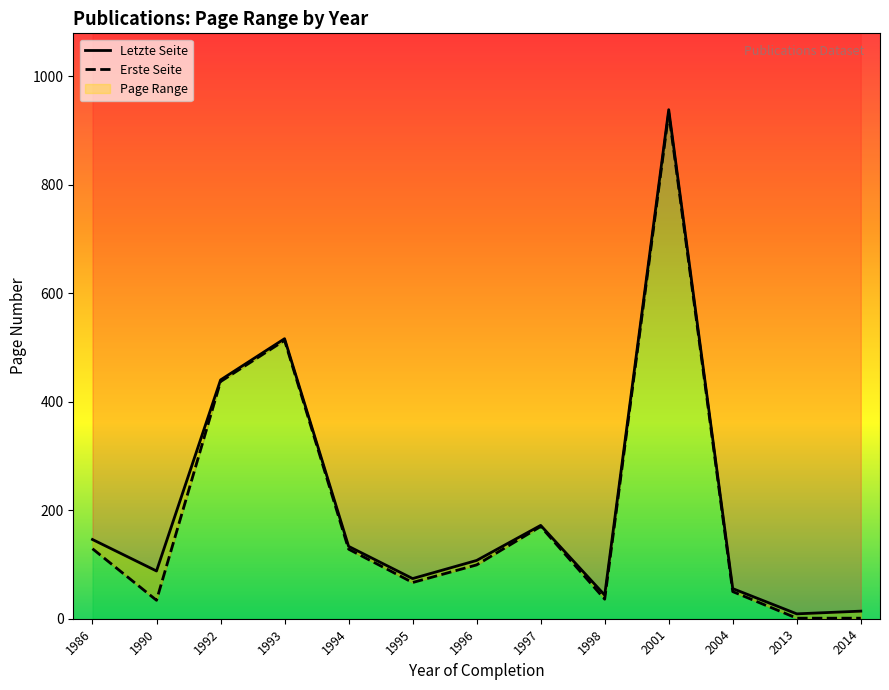

True or false: Letzte Seite and Erste Seite cross at least once.

False